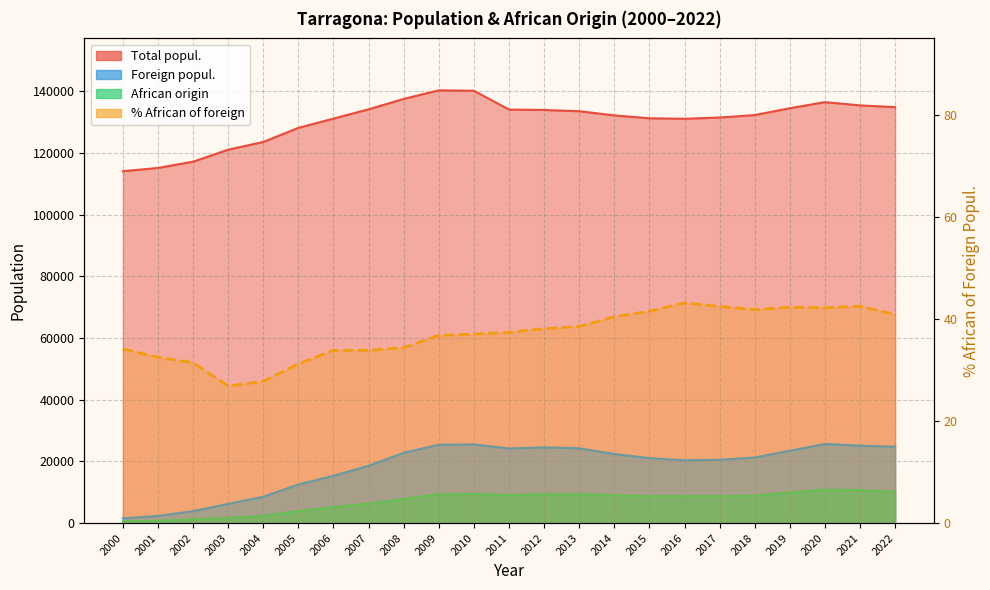

Reading right to left, transcribe all the data shown in this chart.

Total popul.: 134883.0	135436.0	136496.0	134515.0	132299.0	131507.0	131094.0	131255.0	132199.0	133545.0	133954.0	134085.0	140184.0	140323.0	137536.0	134163.0	131158.0	128152.0	123584.0	121076.0	117184.0	115153.0	114097.0
Foreign popul.: 24757.0	25110.0	25654.0	23449.0	21250.0	20520.0	20363.0	21055.0	22379.0	24235.0	24550.0	24191.0	25494.0	25423.0	22768.0	18585.0	15329.0	12501.0	8540.0	6222.0	3869.0	2296.0	1547.0
African origin: 10138.0	10690.0	10843.0	9938.0	8903.0	8726.0	8804.0	8753.0	9061.0	9358.0	9367.0	9056.0	9453.0	9363.0	7840.0	6303.0	5196.0	3908.0	2376.0	1674.0	1218.0	747.0	529.0
% African of foreign: 41.0	42.6	42.3	42.4	41.9	42.5	43.2	41.6	40.5	38.6	38.1	37.4	37.1	36.8	34.4	33.9	33.9	31.3	27.8	26.9	31.5	32.5	34.2